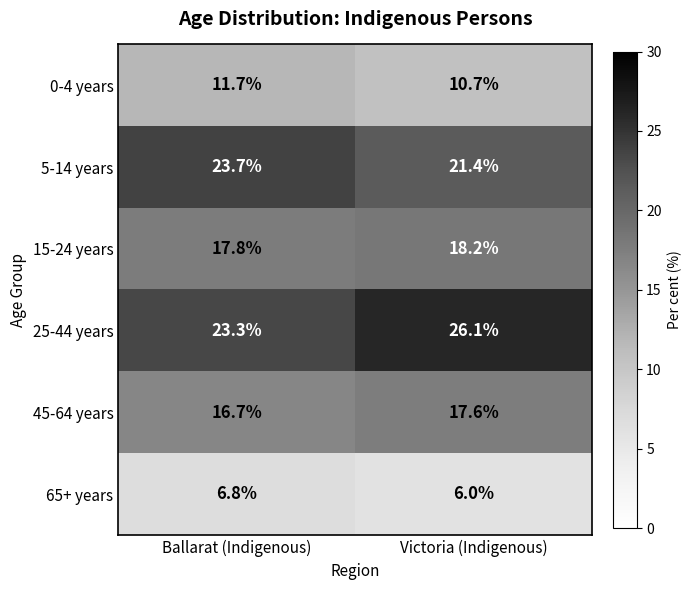

What is the difference between the maximum and minimum values in the 15-24 years series?

0.4